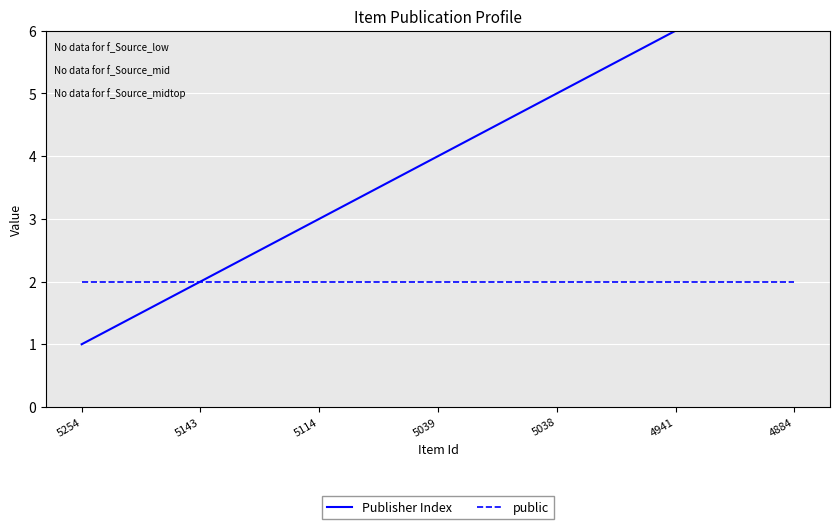

Which series has the largest total across all categories?

Publisher Index